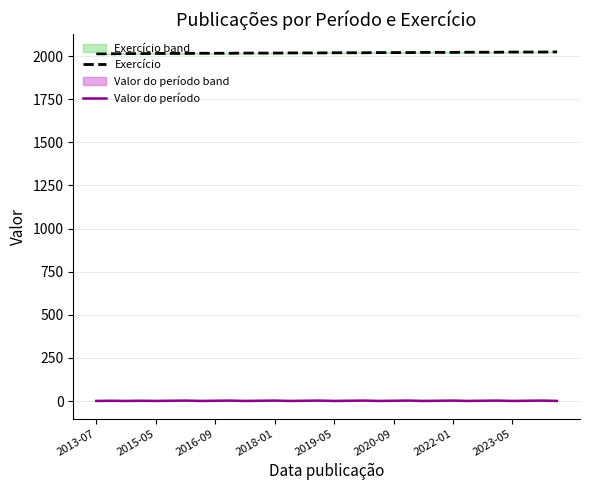

Which series has the widest spread of values?

Exercício